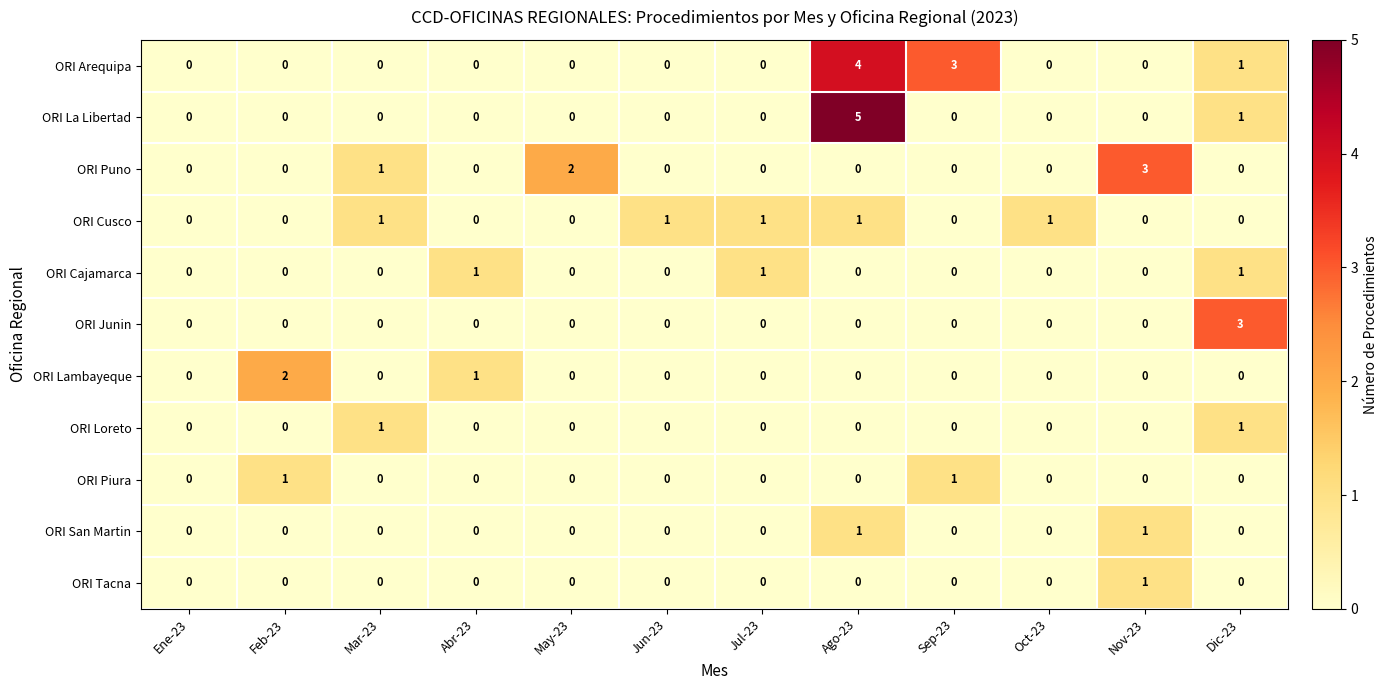

How many values in the ORI Puno series exceed 0?

3